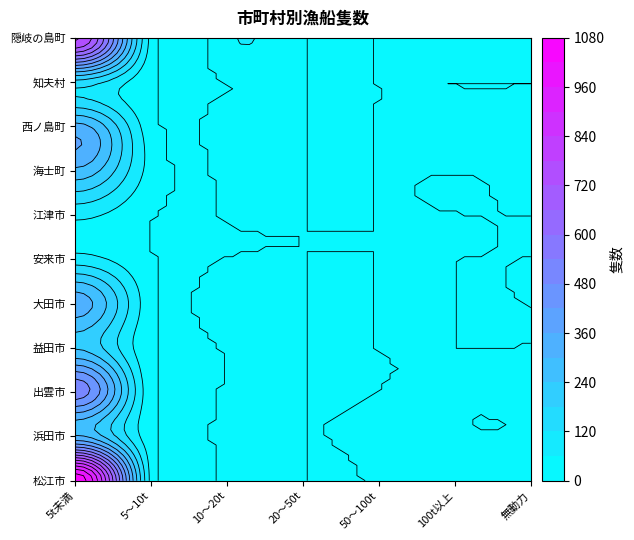

Reading right to left, what are all the values shown in this chart?

松江市: 6=9	5=8	4=5	3=0	2=20	1=36	0=1066
浜田市: 6=1	5=2	4=10	3=0	2=11	1=17	0=308
出雲市: 6=2	5=1	4=0	3=0	2=6	1=8	0=517
益田市: 6=0	5=0	4=0	3=0	2=4	1=2	0=234
大田市: 6=0	5=0	4=0	3=0	2=36	1=17	0=333
安来市: 6=0	5=0	4=0	3=0	2=0	1=0	0=86
江津市: 6=0	5=0	4=0	3=0	2=1	1=2	0=76
海士町: 6=1	5=0	4=0	3=0	2=7	1=34	0=286
西ノ島町: 6=1	5=4	4=0	3=0	2=21	1=19	0=323
知夫村: 6=0	5=0	4=0	3=0	2=0	1=6	0=156
隠岐の島町: 6=1	5=6	4=1	3=0	2=48	1=36	0=790